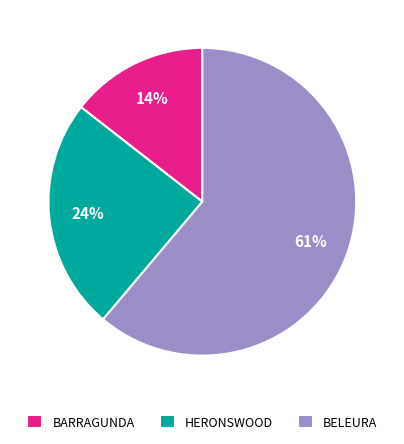

Is HERONSWOOD the majority of the pie?

No